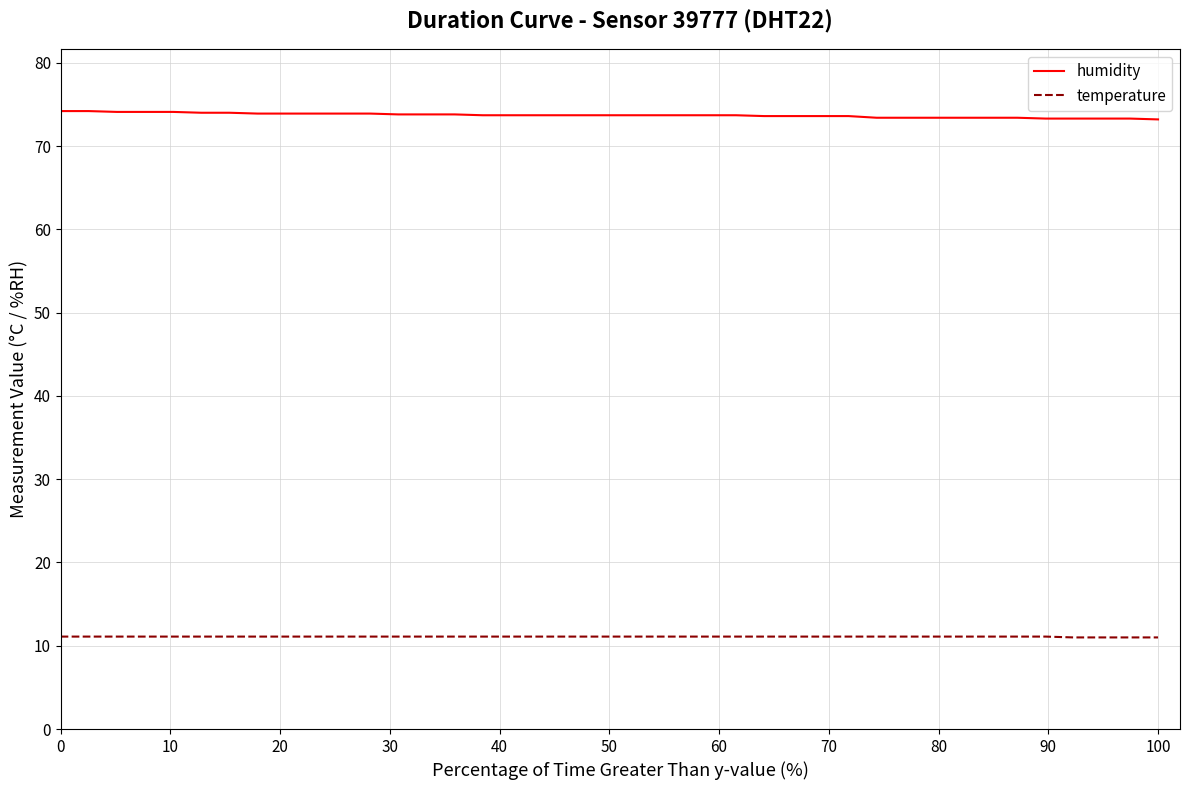

Which series has the largest total across all categories?

humidity